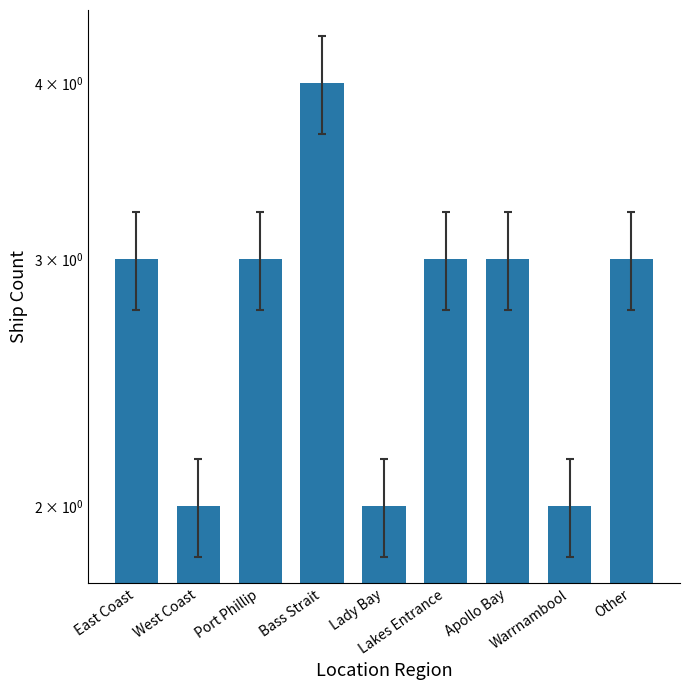

Reading right to left, transcribe all the data shown in this chart.

Other=3	Warrnambool=2	Apollo Bay=3	Lakes Entrance=3	Lady Bay=2	Bass Strait=4	Port Phillip=3	West Coast=2	East Coast=3